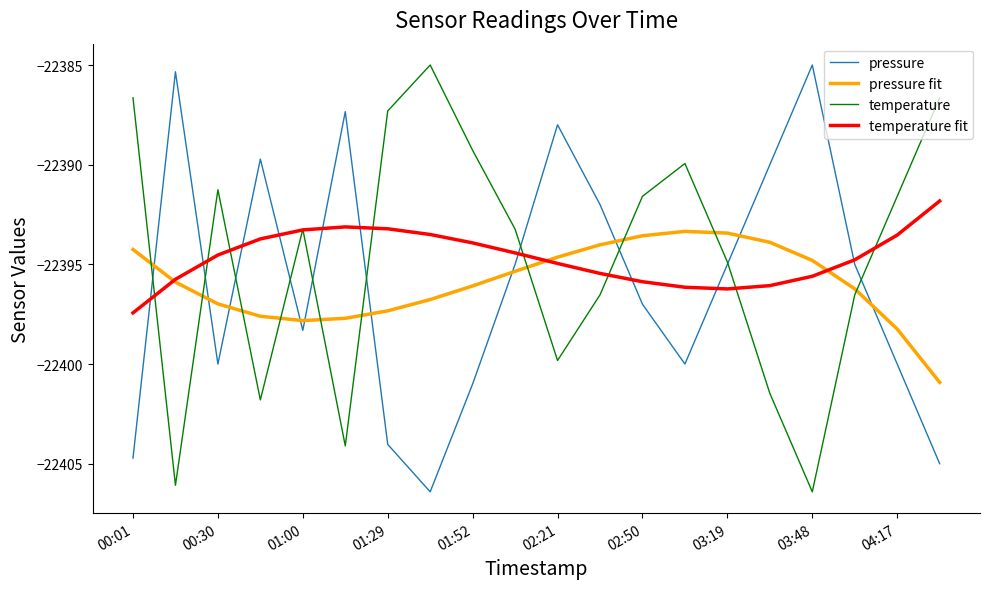

What are all the series names shown in the legend?

pressure, pressure fit, temperature, temperature fit